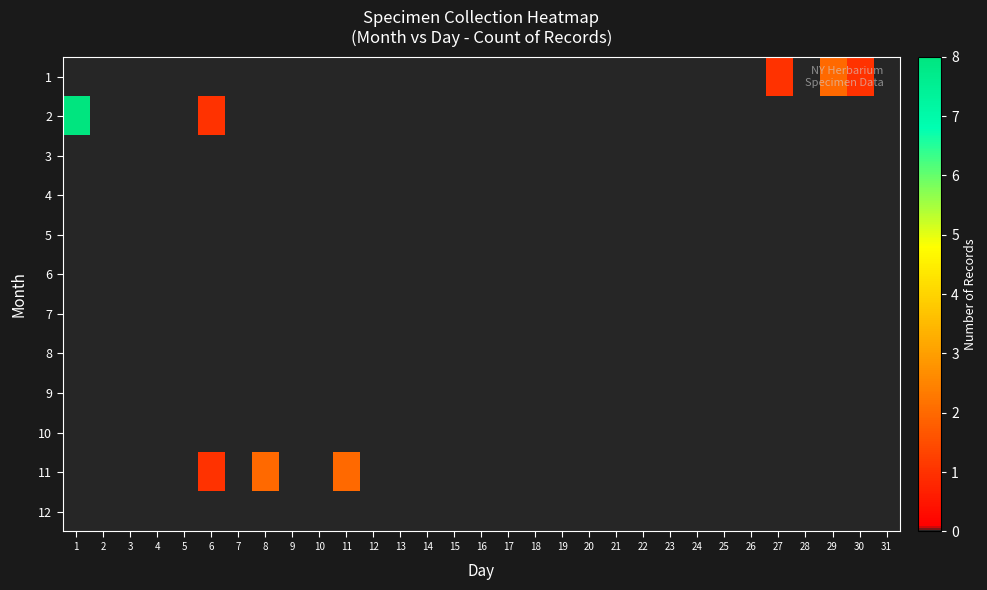

Which has a higher value, 2 or 15?

2